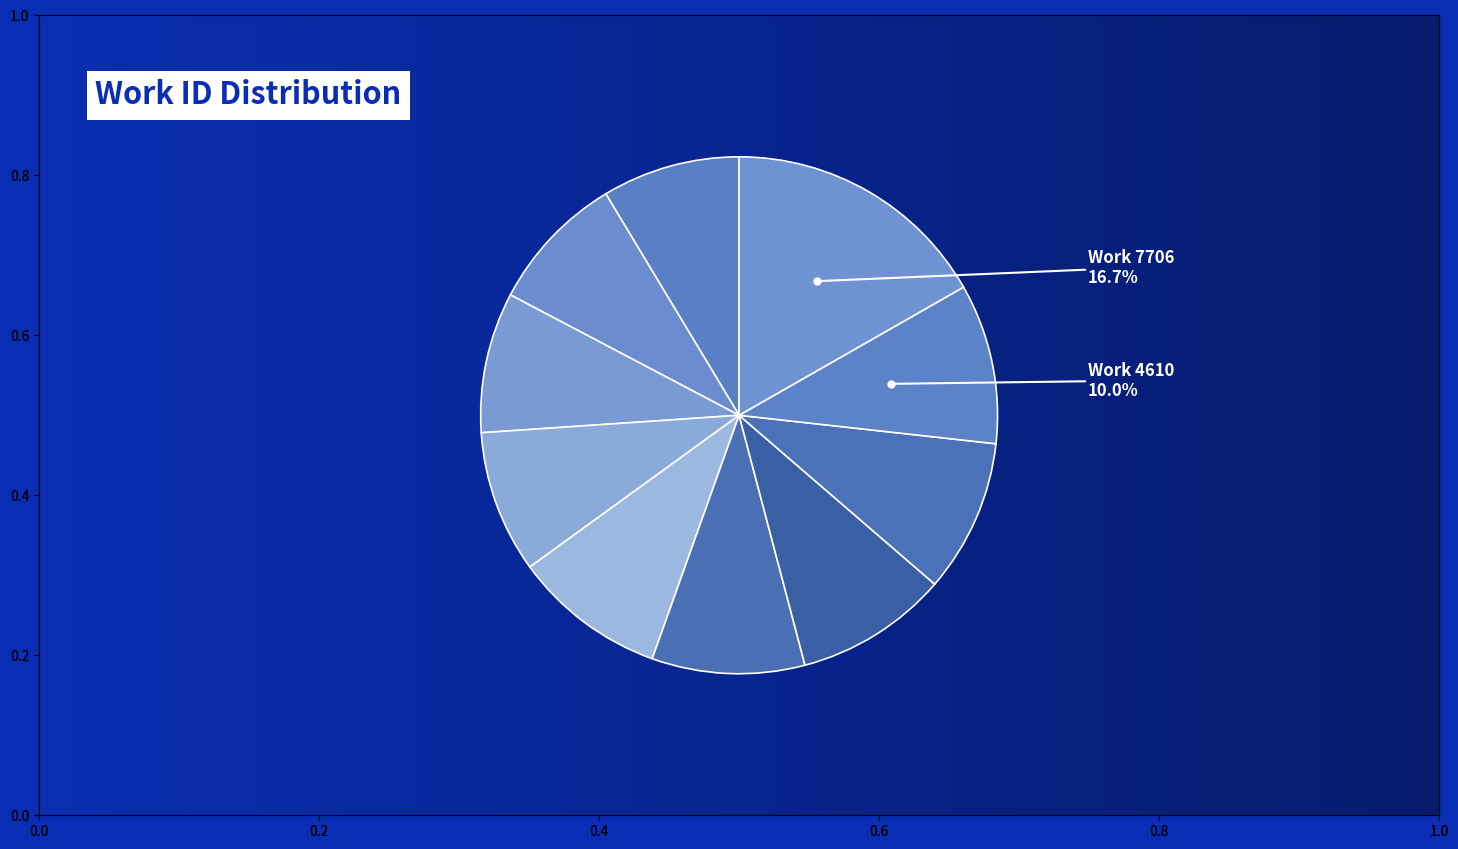

Count the number of slices in the pie.

10